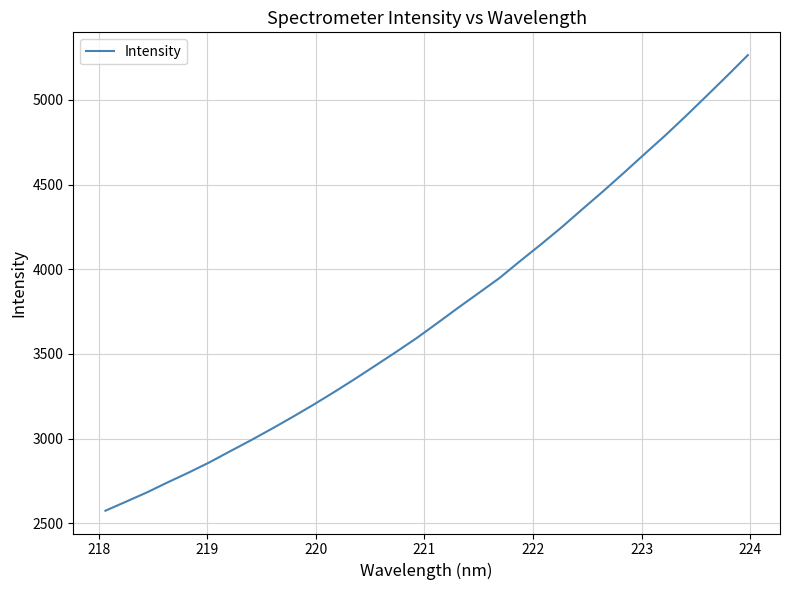

What is the greatest value displayed?

5264.3